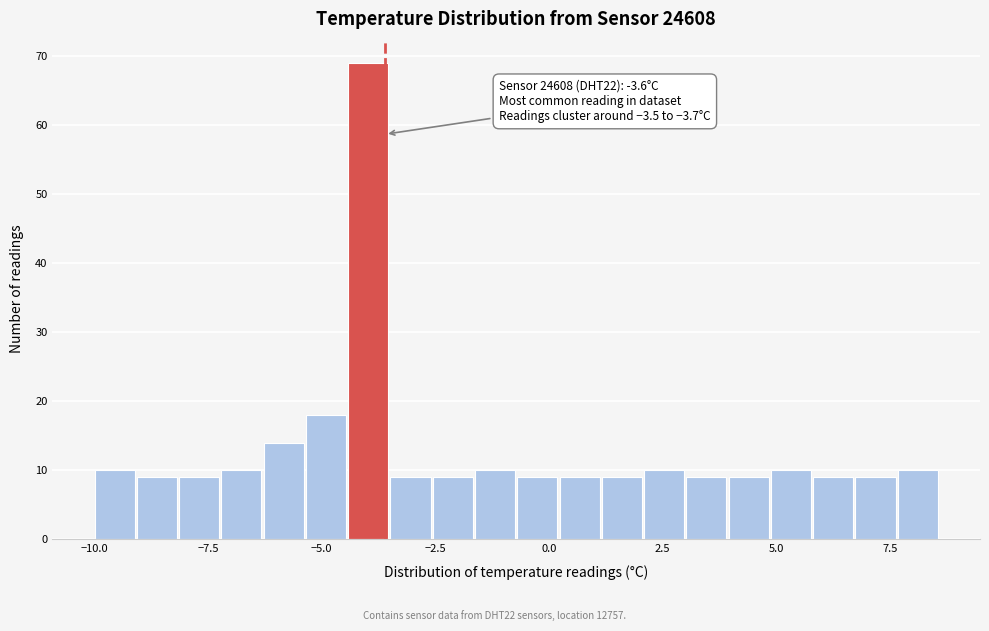

Around what value on the x-axis is the tallest bar? Give the approximate position of its centre, as read against the axis.

-4.0